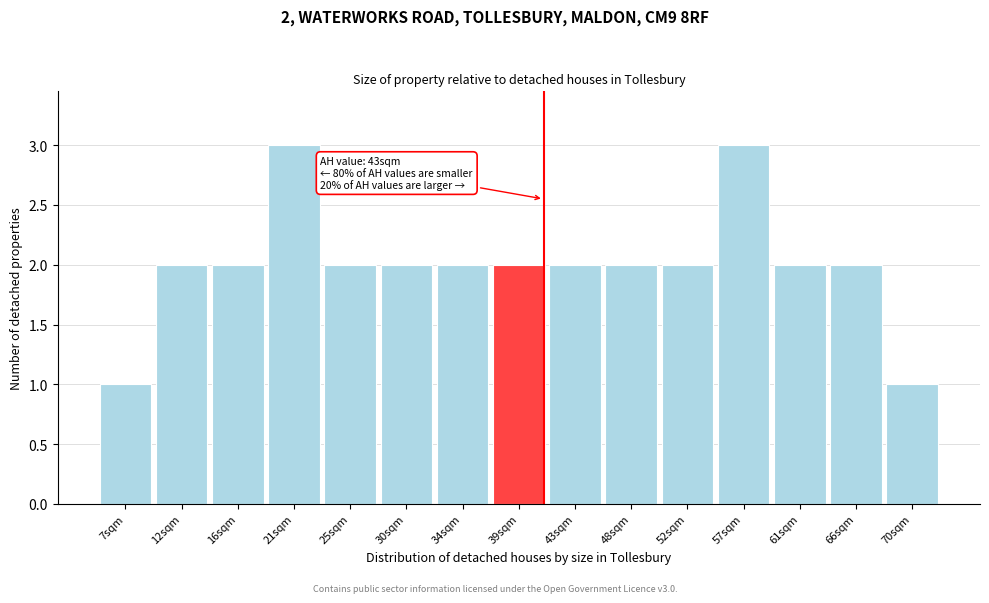

Reading left to right, transcribe all the data shown in this chart.

7sqm=1	12sqm=2	16sqm=2	21sqm=3	25sqm=2	30sqm=2	34sqm=2	39sqm=2	43sqm=2	48sqm=2	52sqm=2	57sqm=3	61sqm=2	66sqm=2	70sqm=1